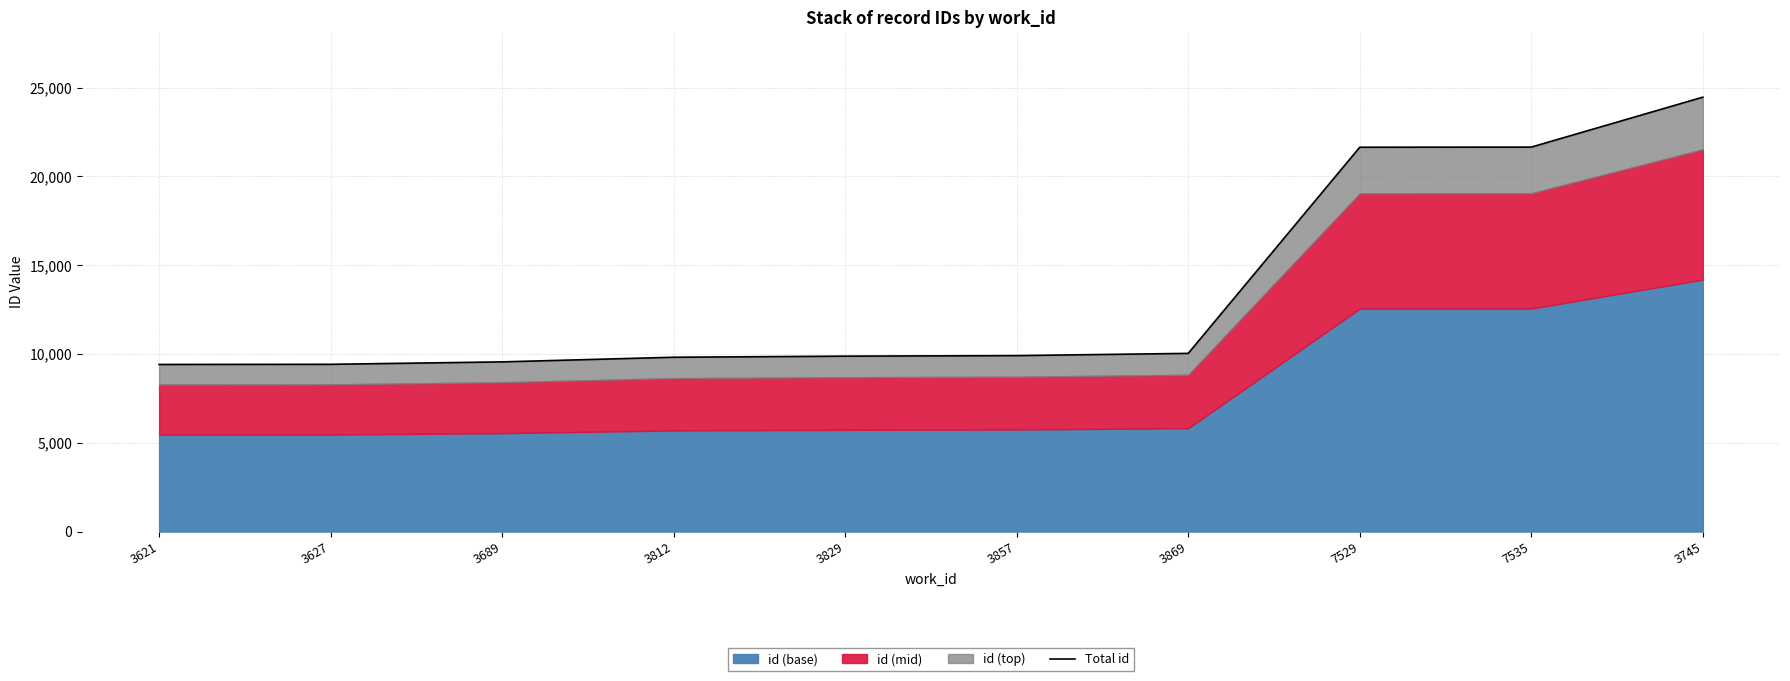

What is the maximum value shown in the chart?

24457.0